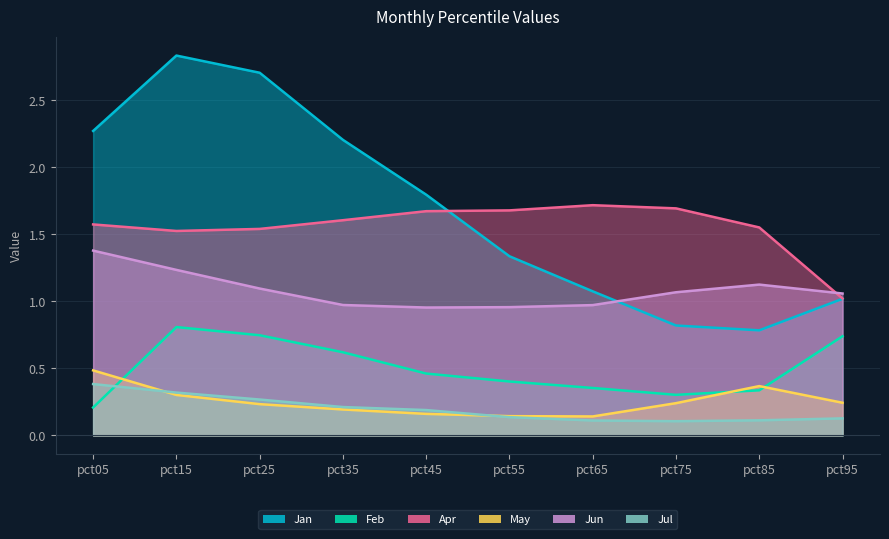

Reading left to right, transcribe all the data shown in this chart.

Jan: pct05=2.3	pct15=2.8	pct25=2.7	pct35=2.2	pct45=1.8	pct55=1.3	pct65=1.1	pct75=0.8	pct85=0.8	pct95=1.0
Feb: pct05=0.2	pct15=0.8	pct25=0.7	pct35=0.6	pct45=0.5	pct55=0.4	pct65=0.4	pct75=0.3	pct85=0.3	pct95=0.7
Apr: pct05=1.6	pct15=1.5	pct25=1.5	pct35=1.6	pct45=1.7	pct55=1.7	pct65=1.7	pct75=1.7	pct85=1.6	pct95=1.0
May: pct05=0.5	pct15=0.3	pct25=0.2	pct35=0.2	pct45=0.2	pct55=0.1	pct65=0.1	pct75=0.2	pct85=0.4	pct95=0.2
Jun: pct05=1.4	pct15=1.2	pct25=1.1	pct35=1.0	pct45=1.0	pct55=1.0	pct65=1.0	pct75=1.1	pct85=1.1	pct95=1.1
Jul: pct05=0.4	pct15=0.3	pct25=0.3	pct35=0.2	pct45=0.2	pct55=0.1	pct65=0.1	pct75=0.1	pct85=0.1	pct95=0.1